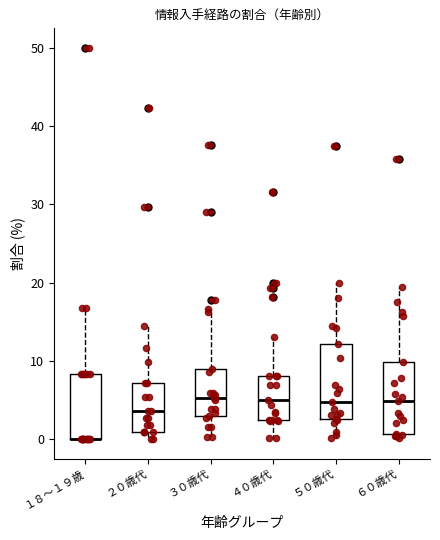

Reading left to right, transcribe this box plot: for each box, give where its median line is, the range the box spans, and where its two whiskers end, as read against the y-axis. The values are not printed on the chart, so give them approximately, as read against the axis.

１８～１９歳: median 0 (drawn on the box's lower edge), box 0 to 8, whiskers 0 to 17
２０歳代: median 4, box 1 to 7, whiskers 0 to 14
３０歳代: median 5, box 3 to 9, whiskers 0 to 17
４０歳代: median 5, box 3 to 8, whiskers 0 to 13
５０歳代: median 5, box 3 to 12, whiskers 0 to 20
６０歳代: median 5, box 1 to 10, whiskers 0 to 20